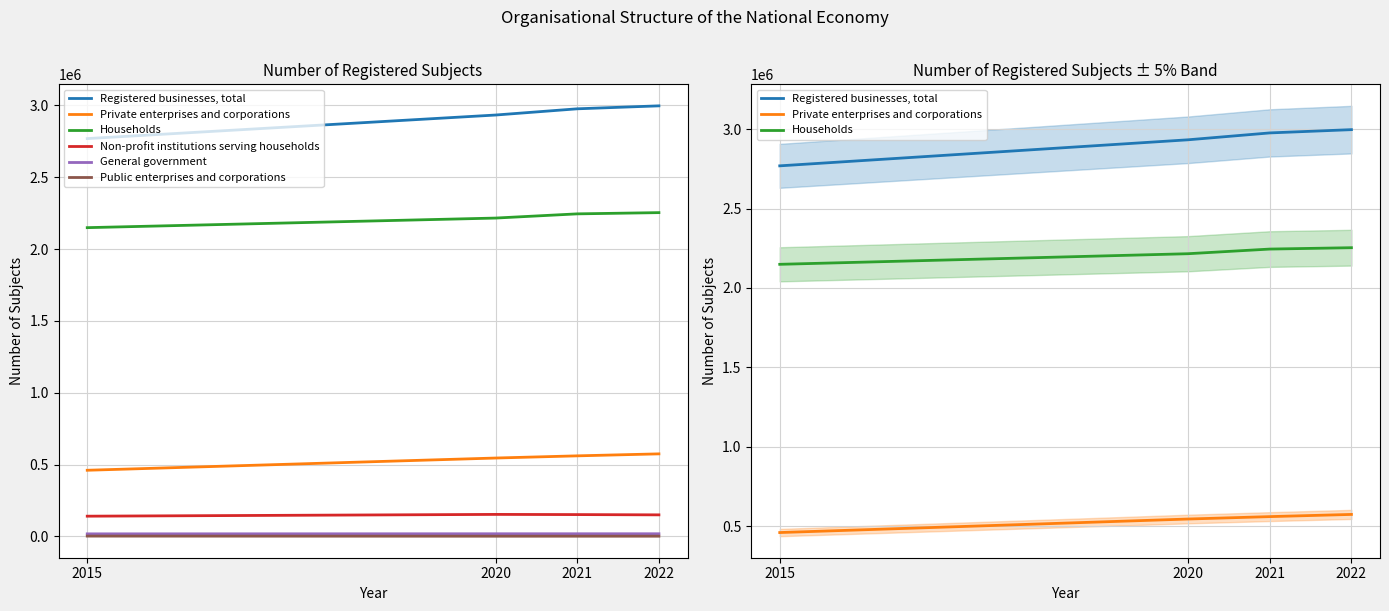

True or false: General government and Public enterprises and corporations cross at least once.

False